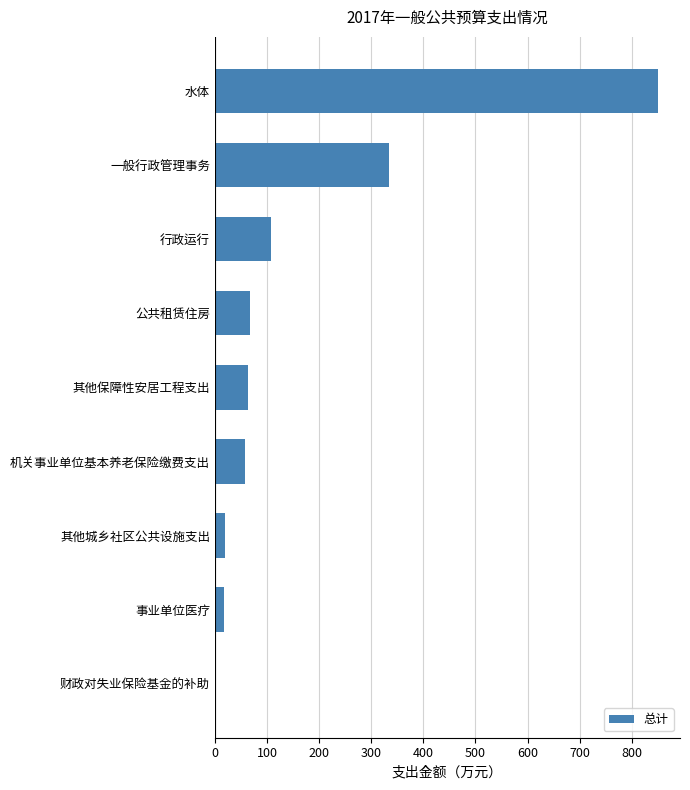

The value at 行政运行 is 108.1. True or false?

True